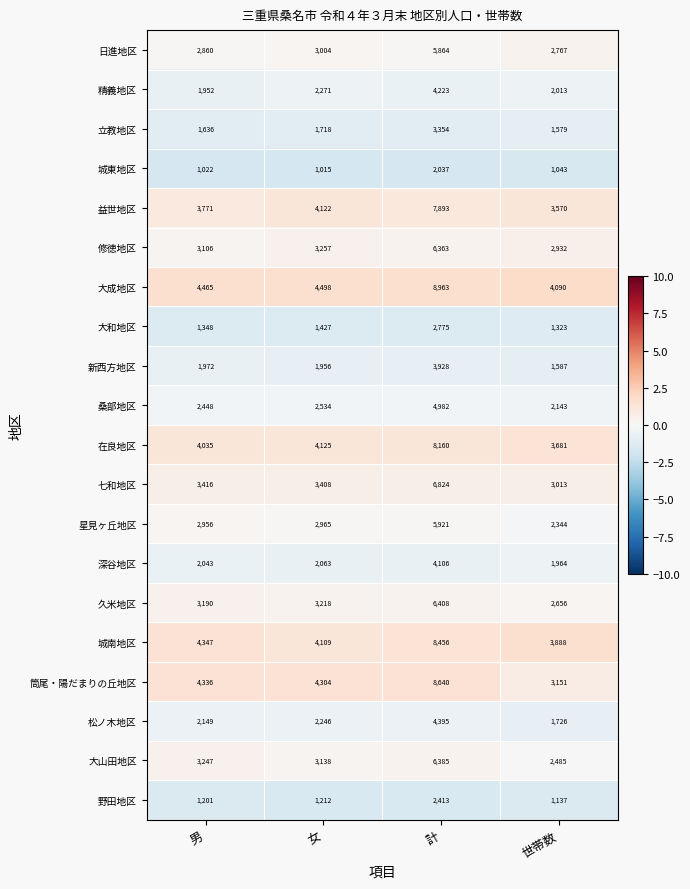

What is the difference between the 日進地区 values at 計 and 女?

2860